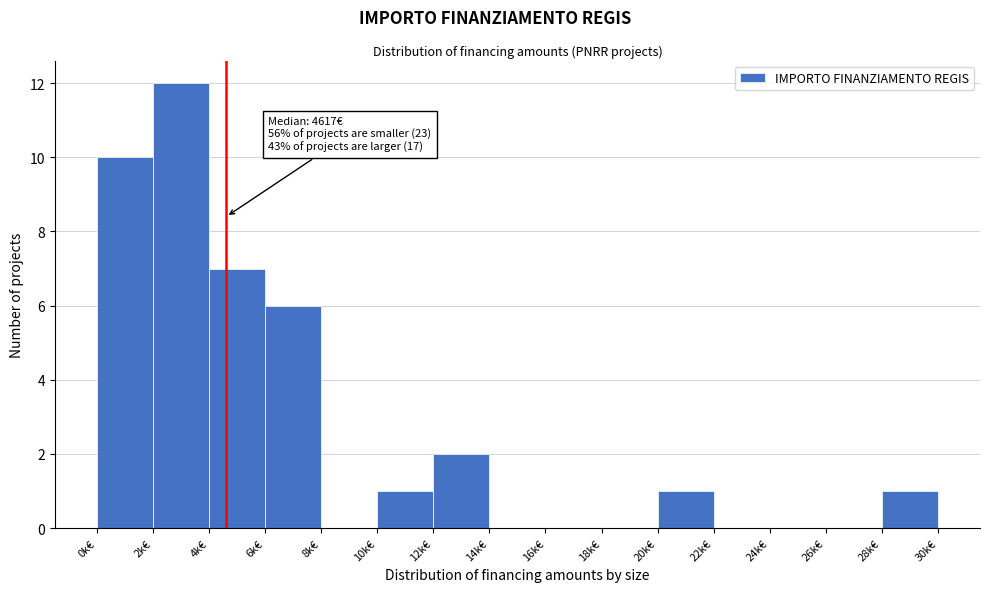

Reading right to left, list all the values displayed in this chart.

28k€=1	26k€=0	24k€=0	22k€=0	20k€=1	18k€=0	16k€=0	14k€=0	12k€=2	10k€=1	8k€=0	6k€=6	4k€=7	2k€=12	0k€=10